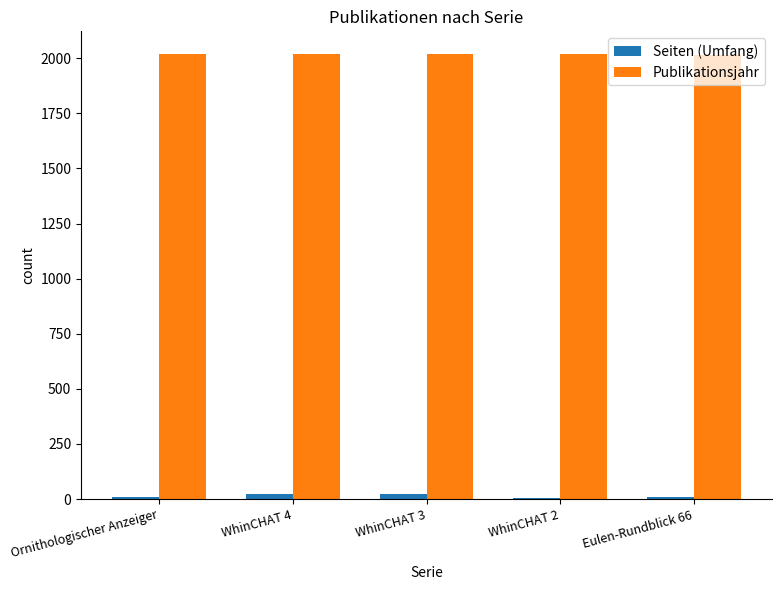

What is the minimum value for Publikationsjahr?

2016